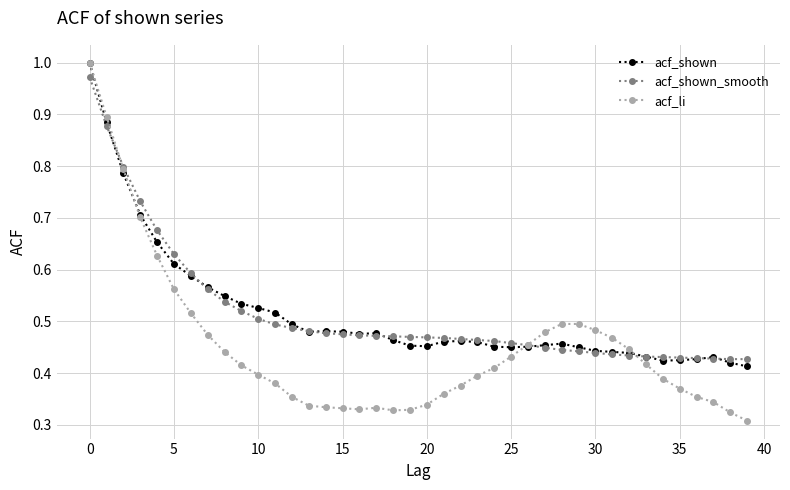

How many series are shown in this chart?

3